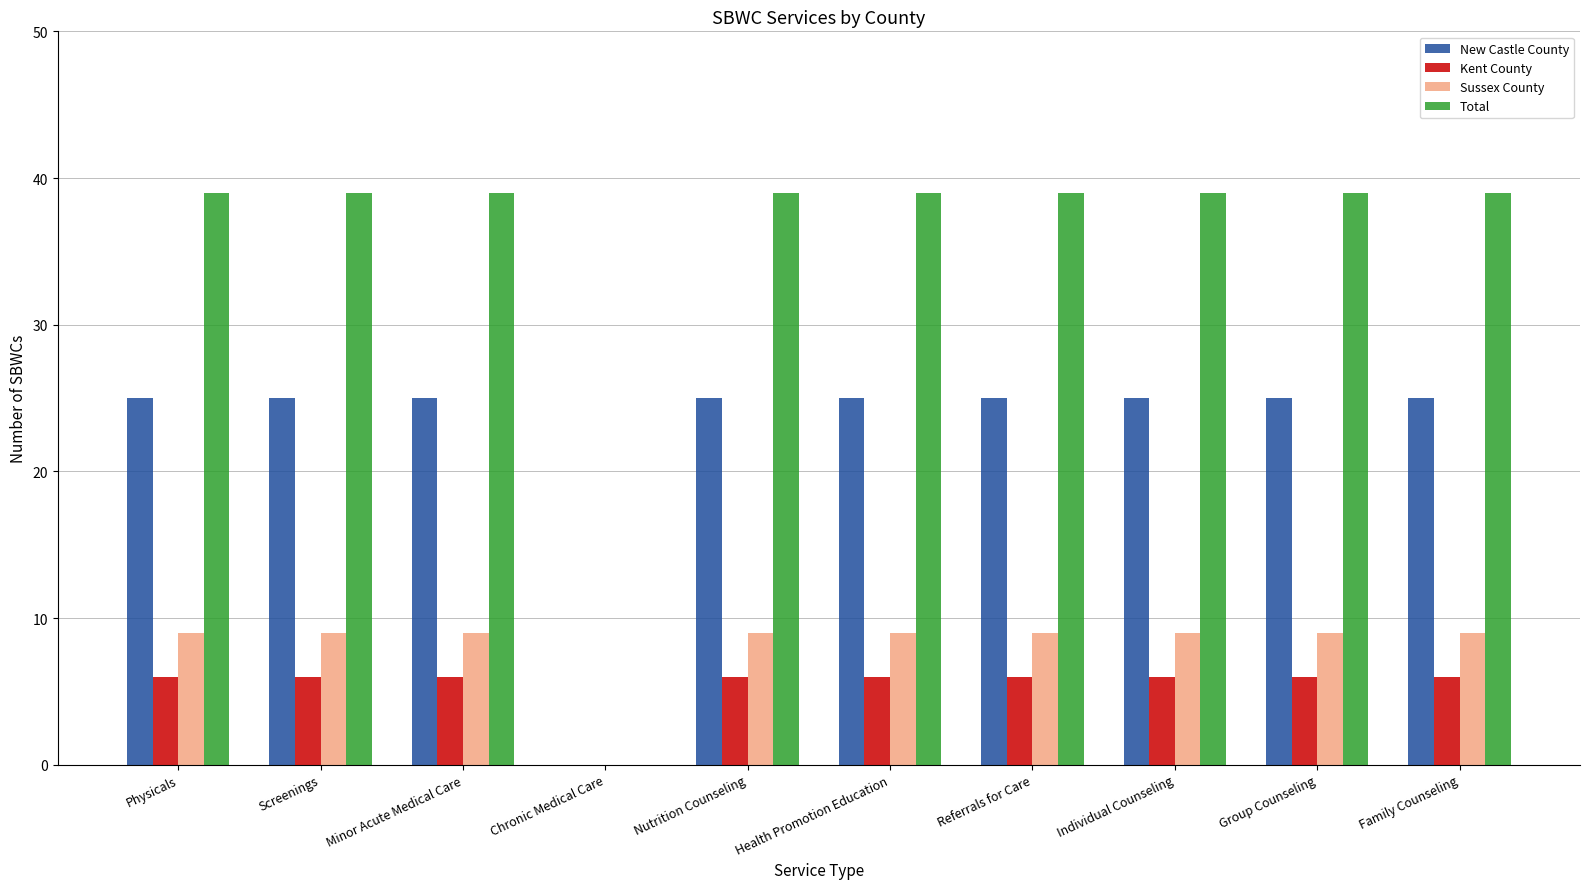

Which series has the largest total across all categories?

Total